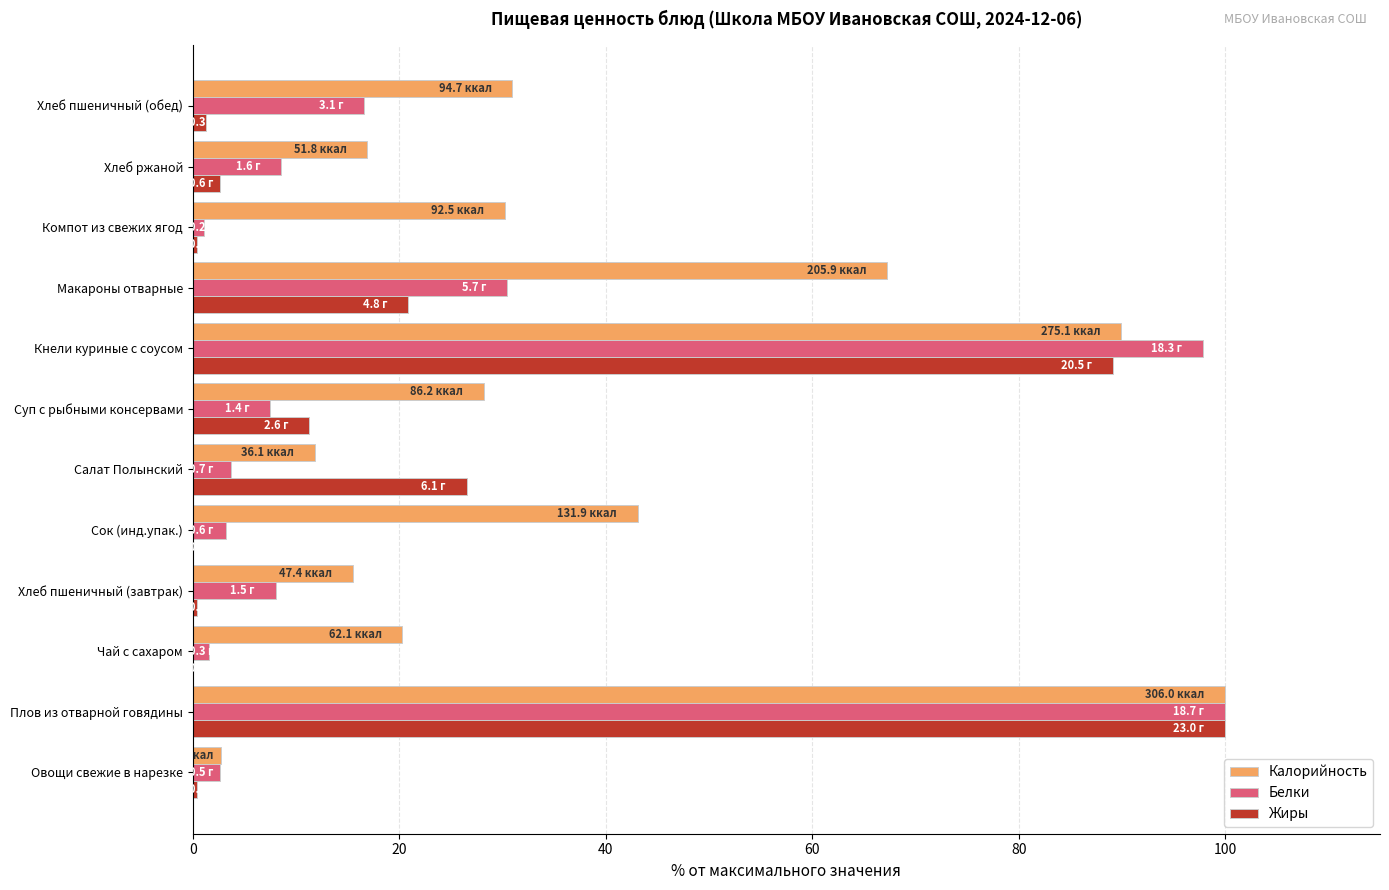

What is the maximum value for Жиры?

100.0